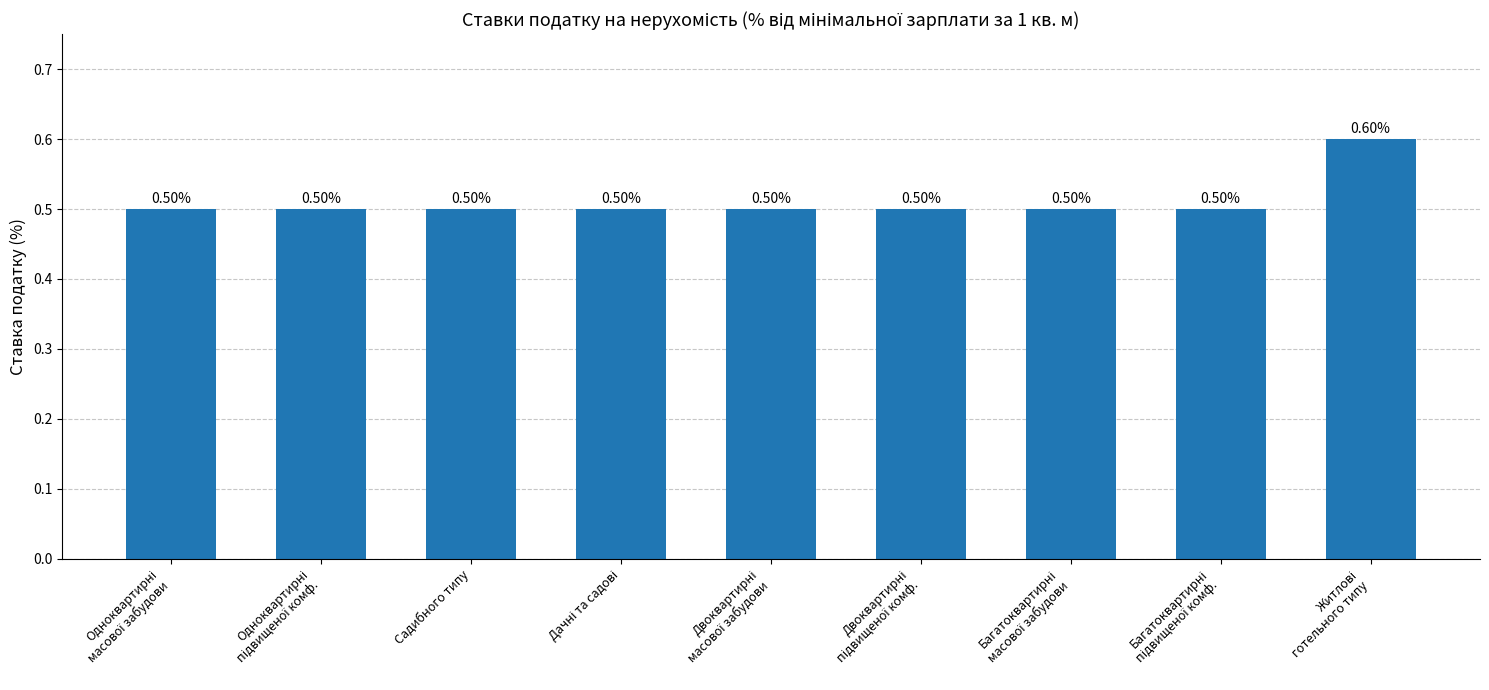

How many values are between 0 and 1?

9